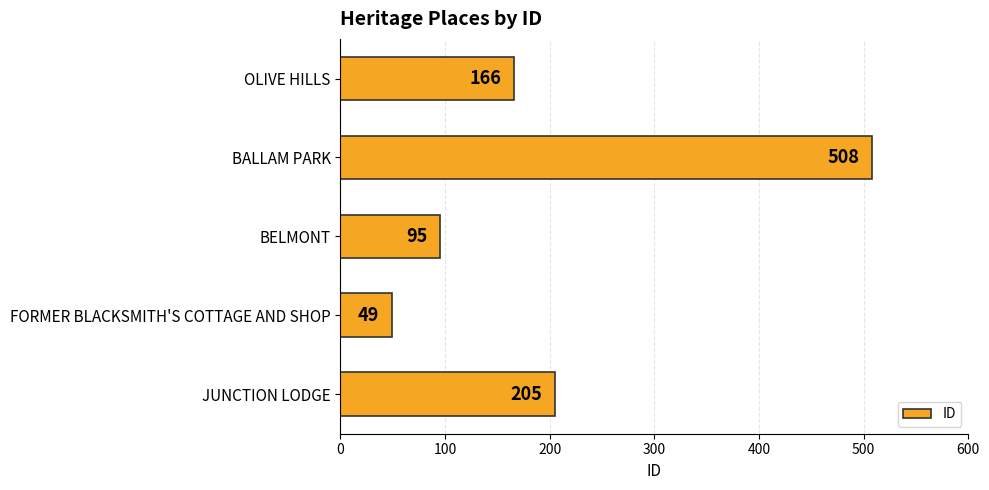

Approximately how many times larger is the value at BALLAM PARK compared to OLIVE HILLS?

3.1